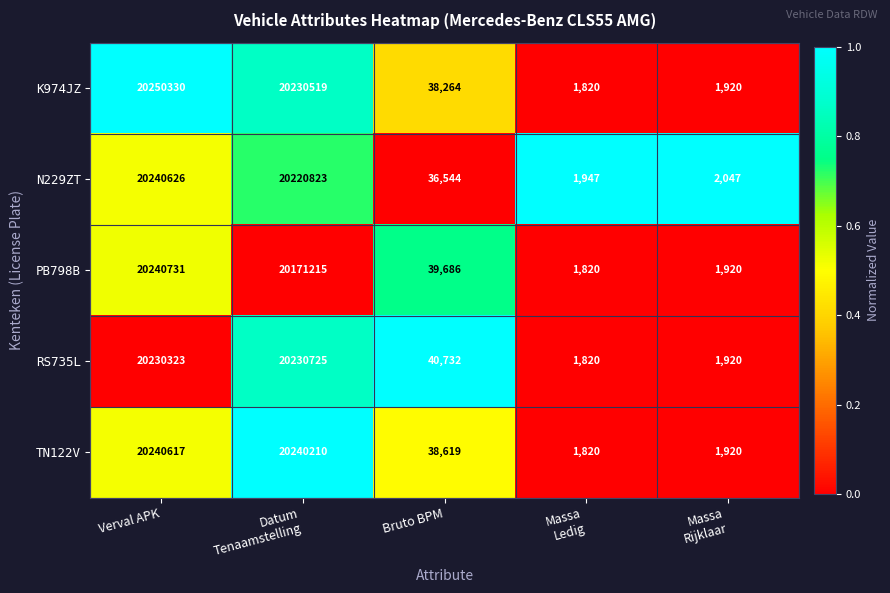

Reading left to right, extract all data points from this chart.

K974JZ: 20250330	20230519	38264	1820	1920
N229ZT: 20240626	20220823	36544	1947	2047
PB798B: 20240731	20171215	39686	1820	1920
RS735L: 20230323	20230725	40732	1820	1920
TN122V: 20240617	20240210	38619	1820	1920